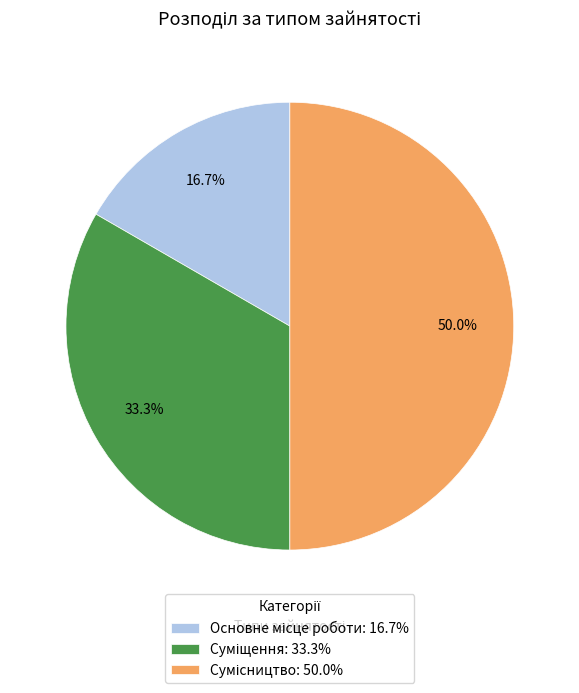

How many segments does this pie chart have?

3